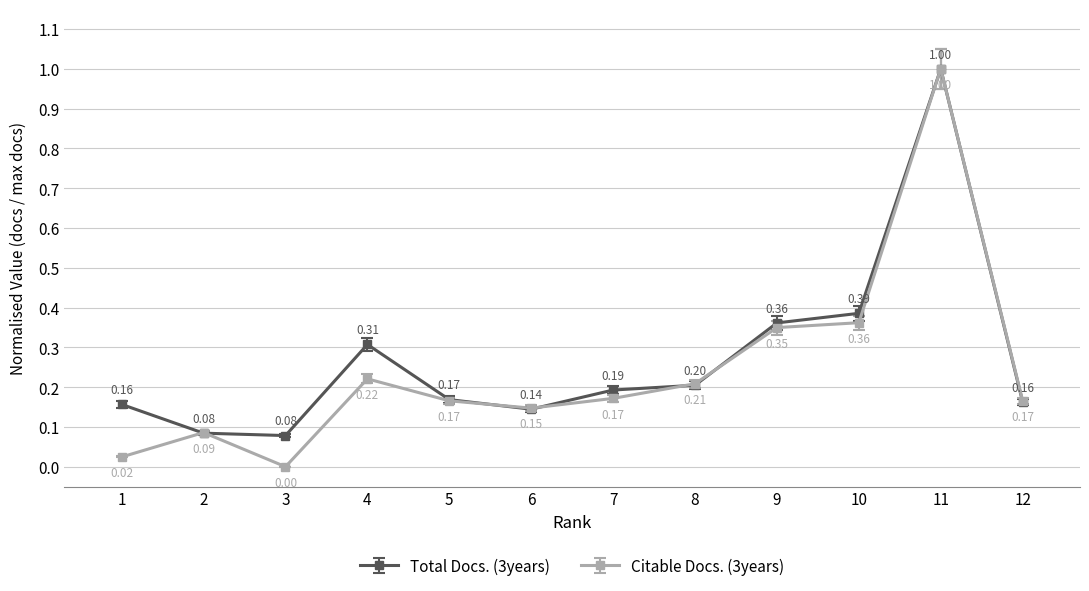

Which series has the largest range (max minus min)?

Citable Docs. (3years)